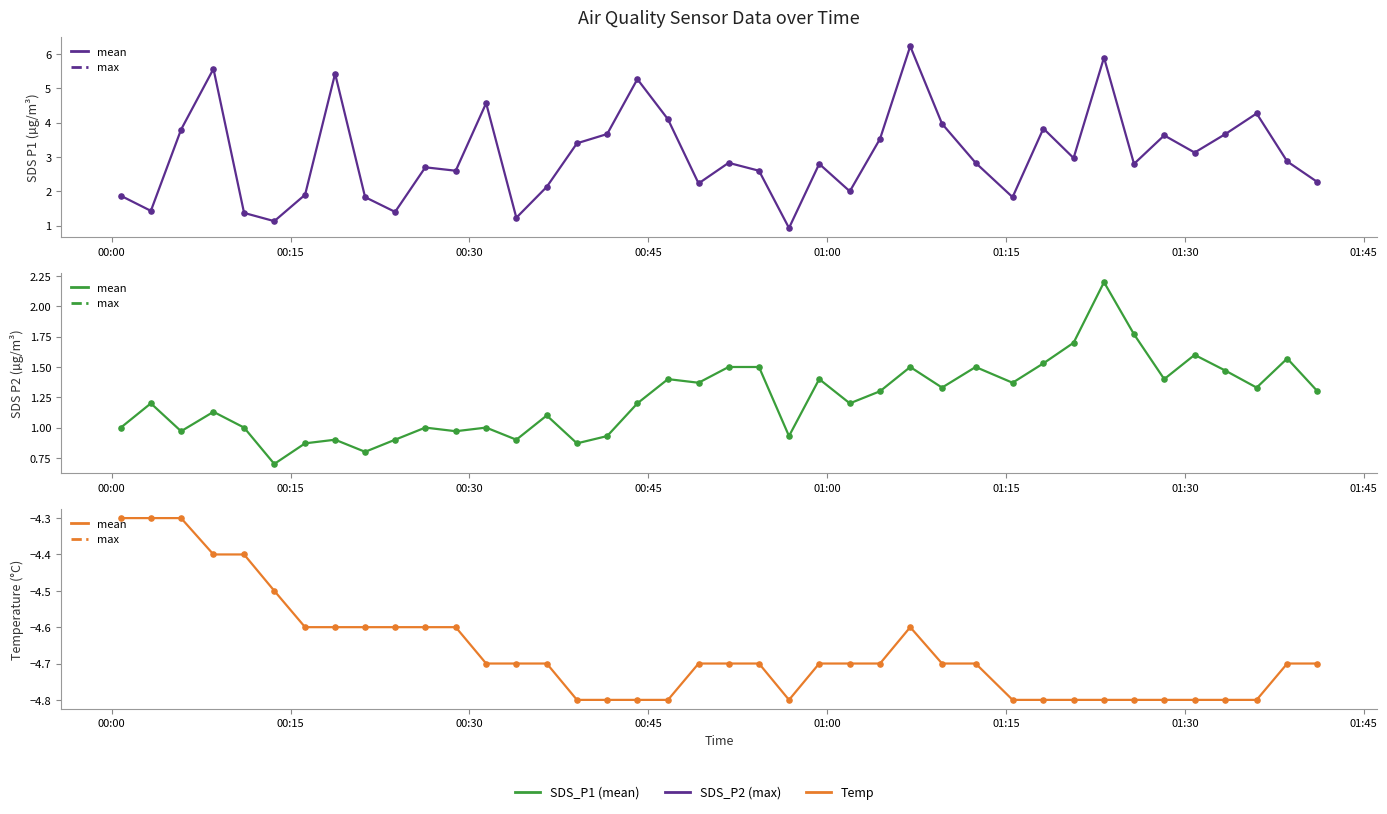

At how many categories does at least one series exceed 2?

29